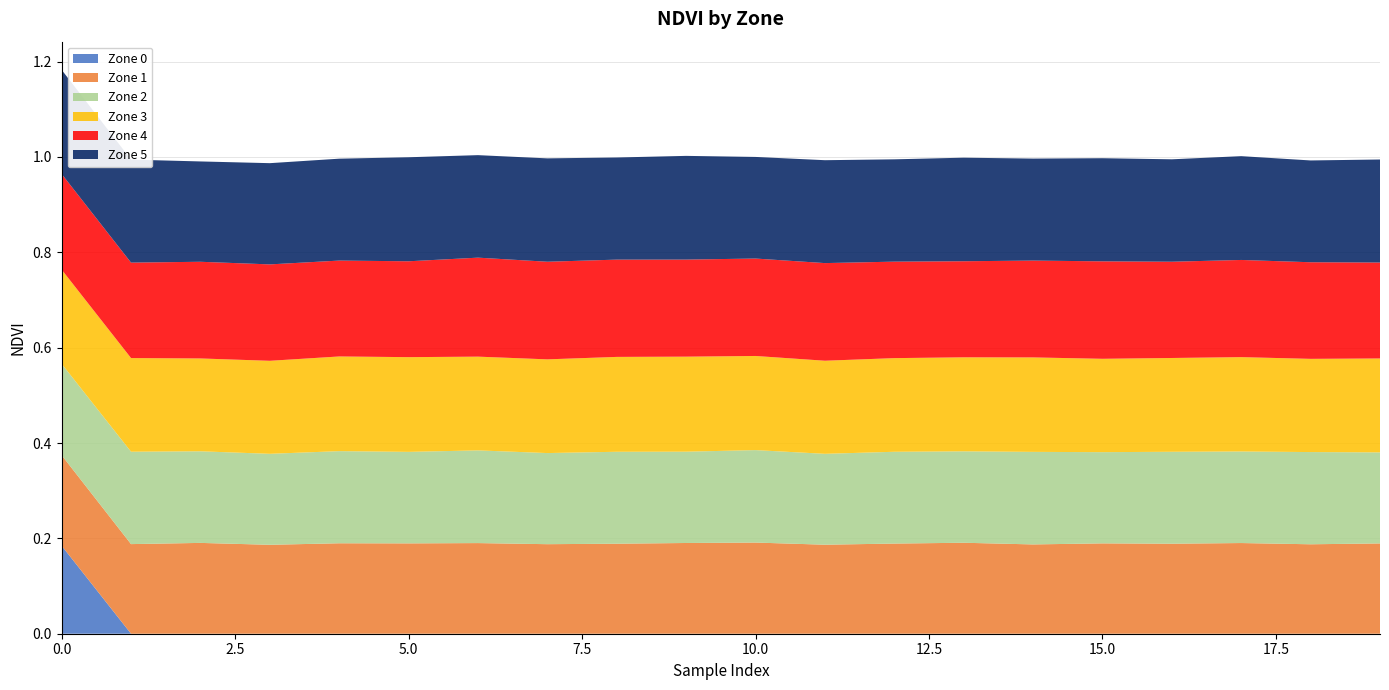

Reading right to left, list all the values displayed in this chart.

Zone 0: 0.0	0.0	0.0	0.0	0.0	0.0	0.0	0.0	0.0	0.0	0.0	0.0	0.0	0.0	0.0	0.0	0.0	0.0	0.0	0.2
Zone 1: 0.2	0.2	0.2	0.2	0.2	0.2	0.2	0.2	0.2	0.2	0.2	0.2	0.2	0.2	0.2	0.2	0.2	0.2	0.2	0.2
Zone 2: 0.2	0.2	0.2	0.2	0.2	0.2	0.2	0.2	0.2	0.2	0.2	0.2	0.2	0.2	0.2	0.2	0.2	0.2	0.2	0.2
Zone 3: 0.2	0.2	0.2	0.2	0.2	0.2	0.2	0.2	0.2	0.2	0.2	0.2	0.2	0.2	0.2	0.2	0.2	0.2	0.2	0.2
Zone 4: 0.2	0.2	0.2	0.2	0.2	0.2	0.2	0.2	0.2	0.2	0.2	0.2	0.2	0.2	0.2	0.2	0.2	0.2	0.2	0.2
Zone 5: 0.2	0.2	0.2	0.2	0.2	0.2	0.2	0.2	0.2	0.2	0.2	0.2	0.2	0.2	0.2	0.2	0.2	0.2	0.2	0.2